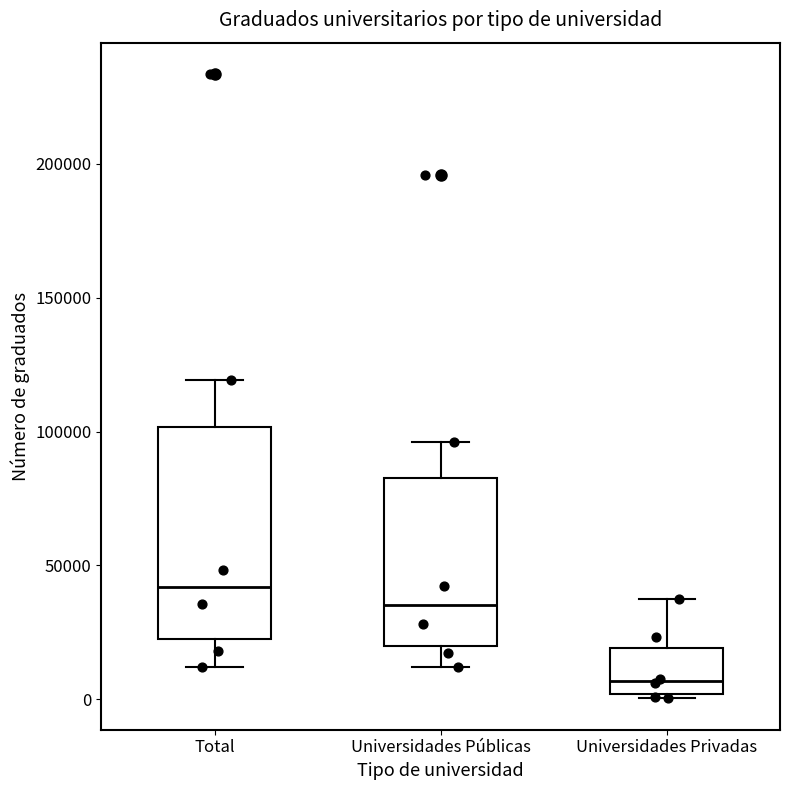

Reading left to right, read every box against the y-axis: the position of its median line, the range the box covers, and the ends of its whiskers. The values are not printed on the chart, so give them approximately, as read against the axis.

Total: median 40000, box 20000 to 100000, whiskers 10000 to 120000
Universidades Públicas: median 35000, box 20000 to 85000, whiskers 10000 to 95000
Universidades Privadas: median 5000, box 0 to 20000, whiskers 0 (just below the box's lower edge) to 40000